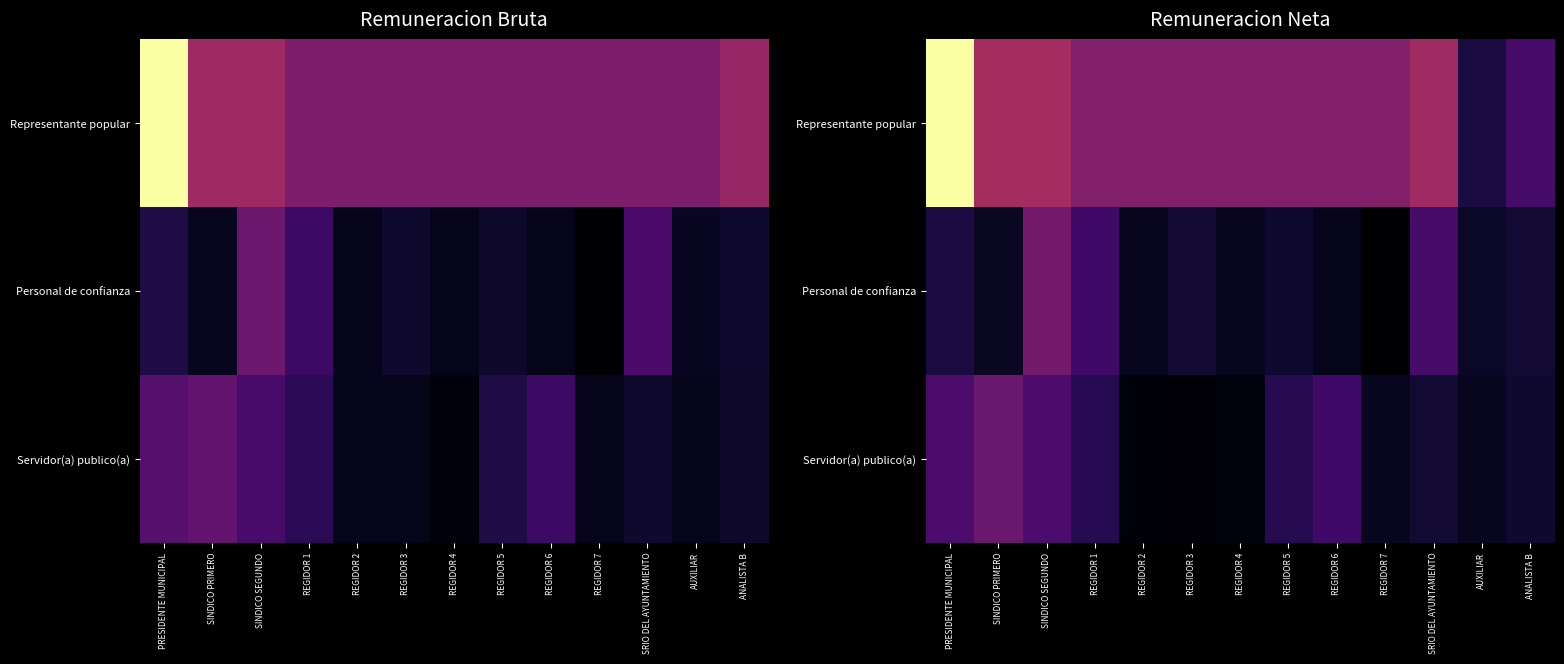

At which category is the sum across all series the highest?

PRESIDENTE MUNICIPAL